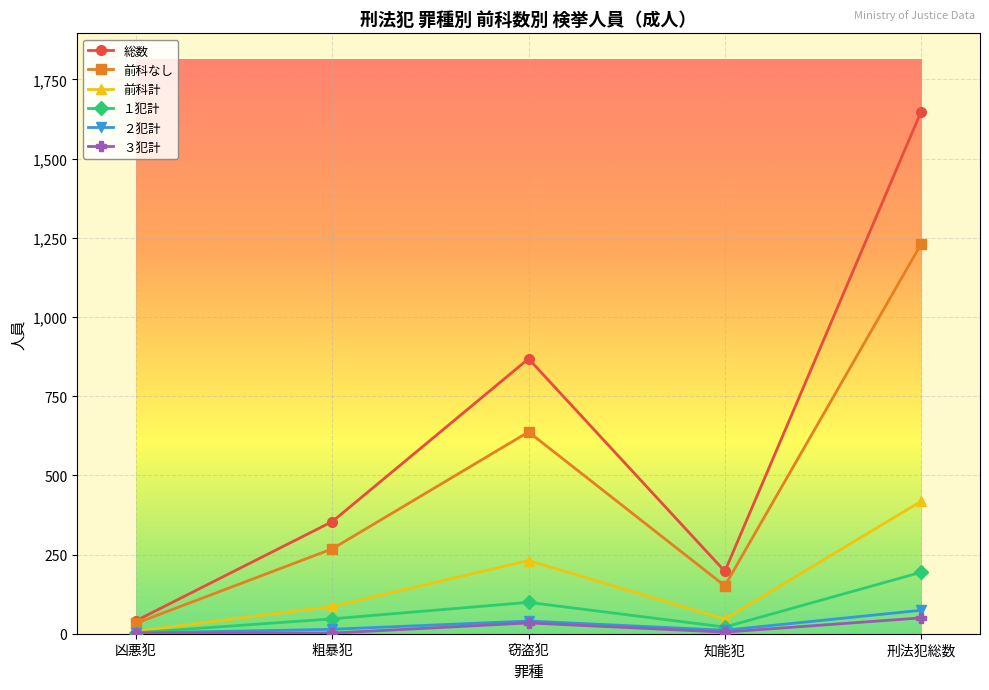

What is the difference between the highest and lowest values at 刑法犯総数?

1598